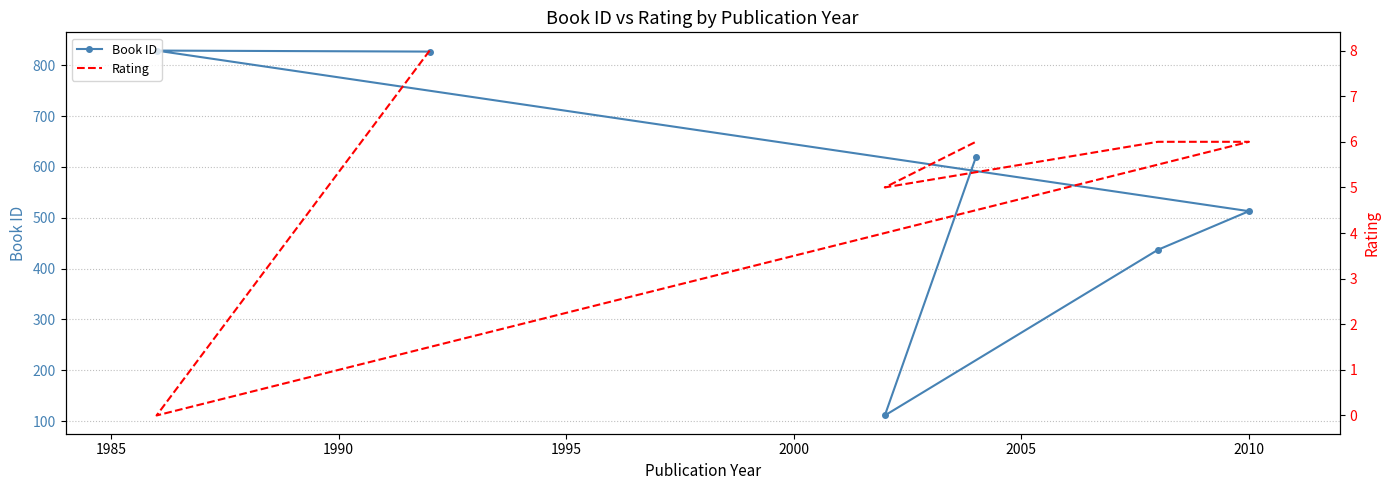

What is the total value across all series at 1995?

443